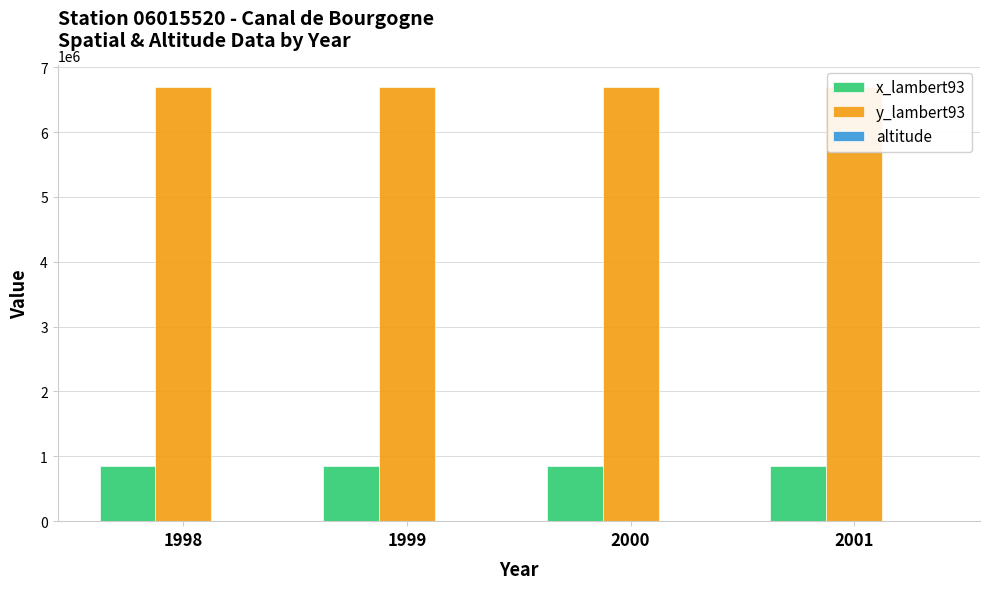

Between 1998 and 2001, which is larger?

1998